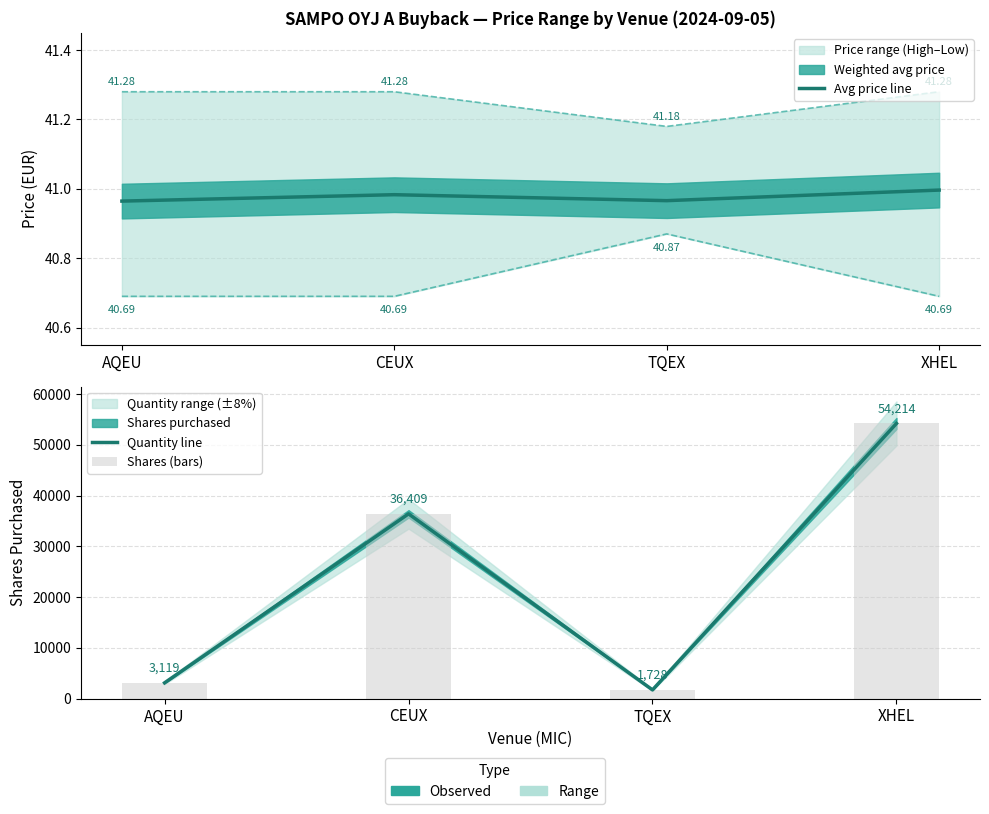

List the series in order of their overall mean, lowest first.

Lowest price, Weighted avg price, Highest price